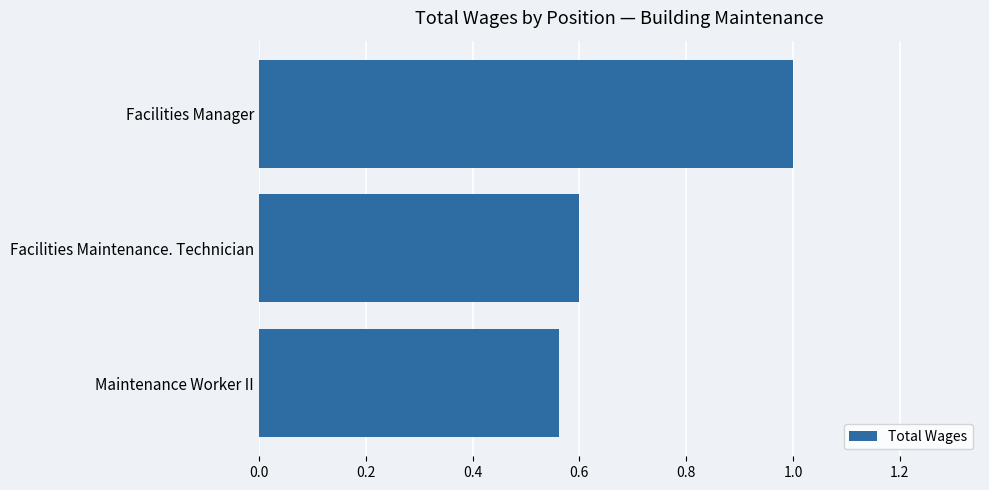

At which label is the value closest to 0?

Maintenance Worker II